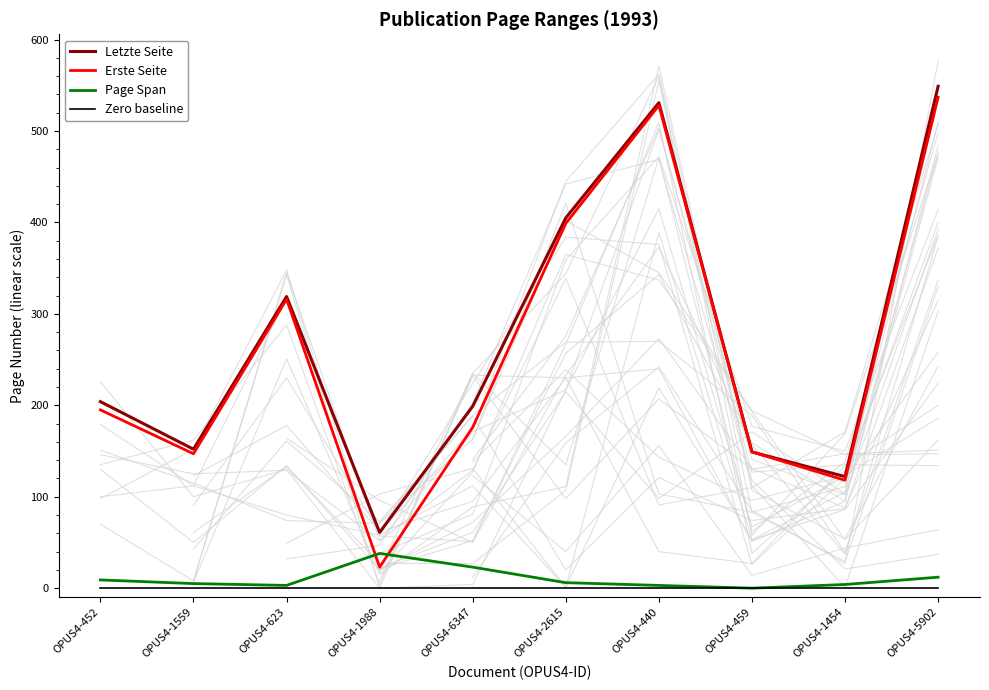

What is the sum of the Letzte Seite values at OPUS4-440 and OPUS4-459?

680